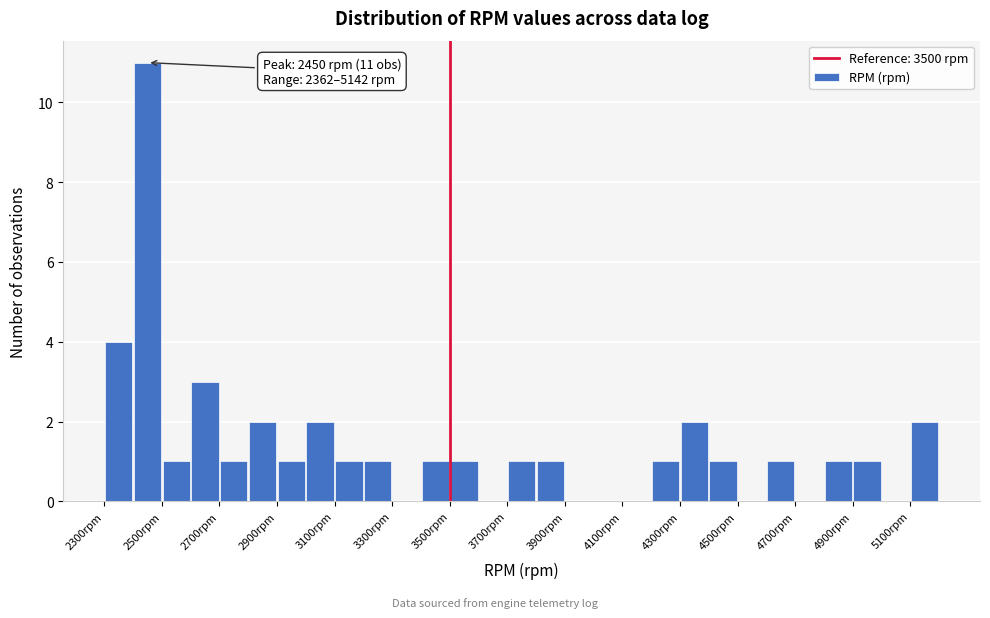

Which range on the x-axis has the tallest bar?

2400 to 2500